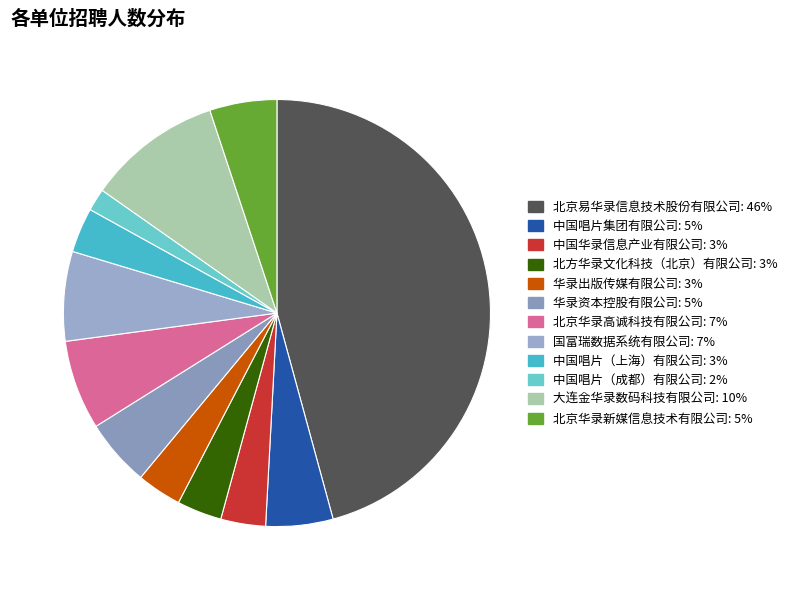

Approximately how many times larger is the value at 国富瑞数据系统有限公司 compared to 北京华录高诚科技有限公司?

1.0